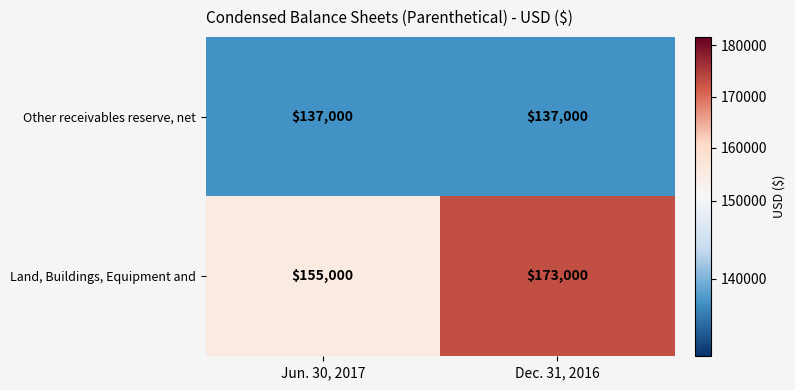

What is the difference between the Land, Buildings, Equipment and values at Jun. 30, 2017 and Dec. 31, 2016?

18000